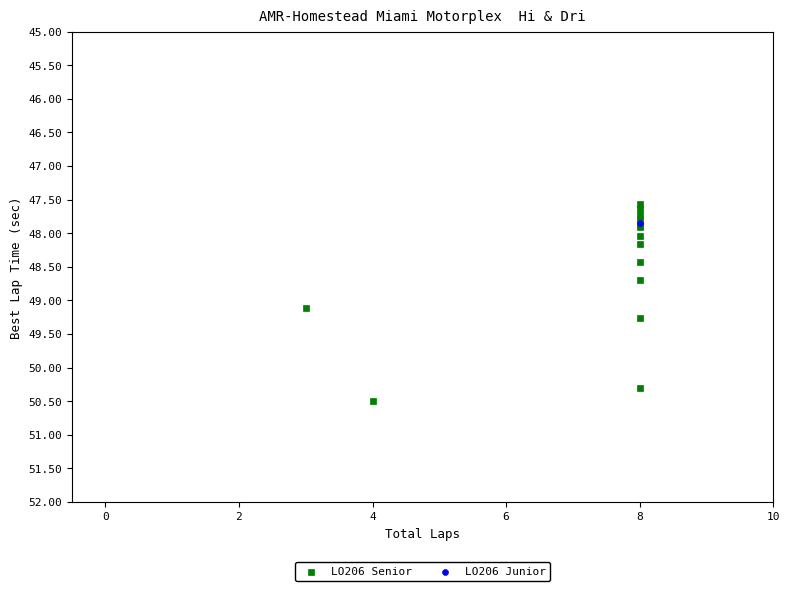

What are all the series names shown in the legend?

LO206 Senior, LO206 Junior